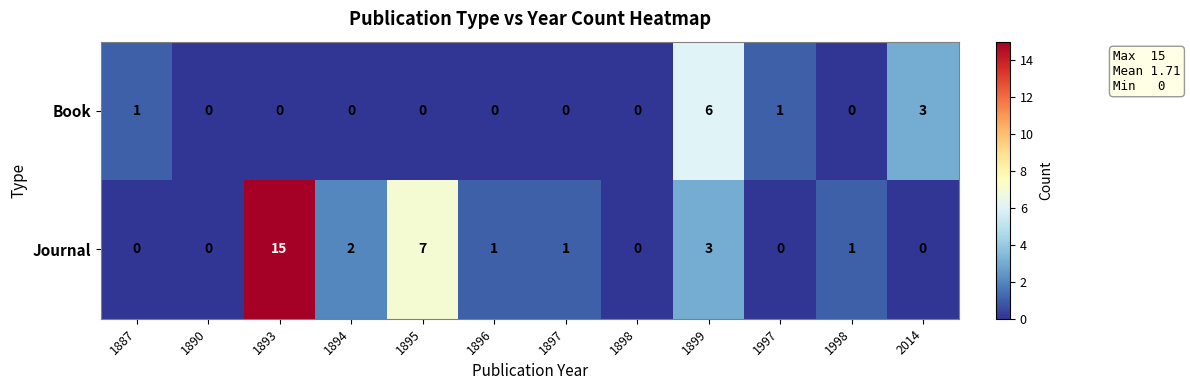

Read the Journal value at 1895.

7